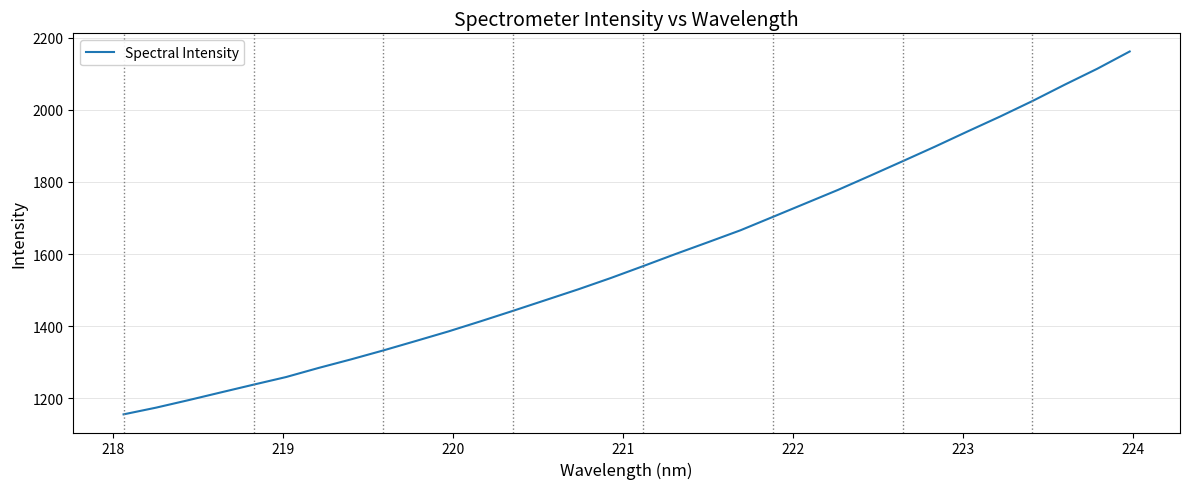

What is the greatest value displayed?

2162.0